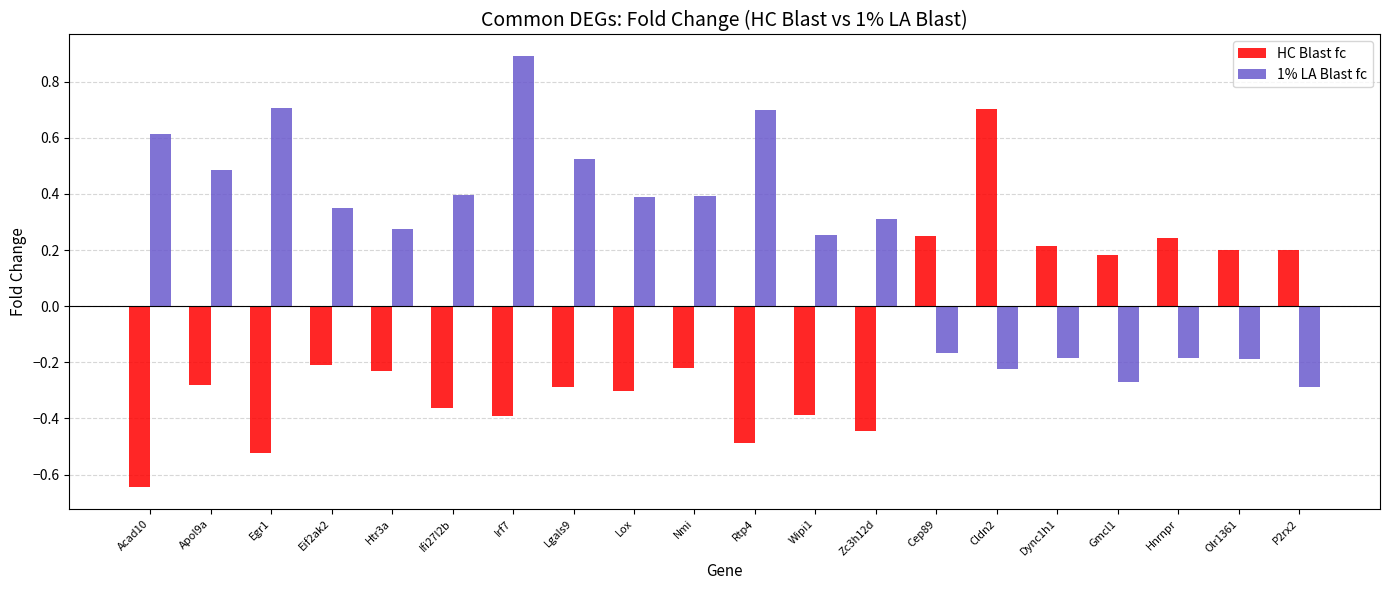

What are all the series names shown in the legend?

HC Blast fc, 1% LA Blast fc